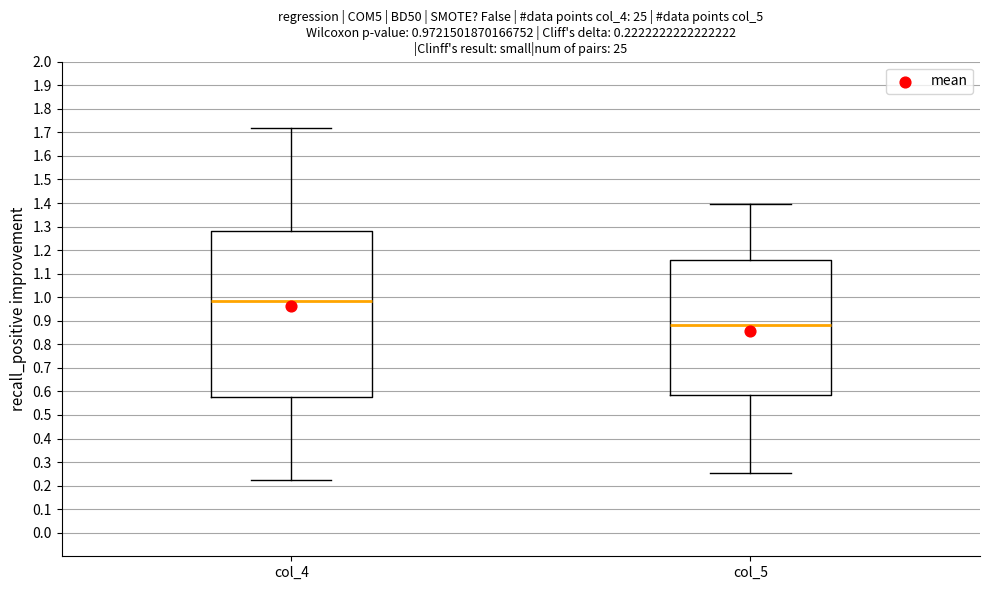

Which box has the highest median line?

col_4